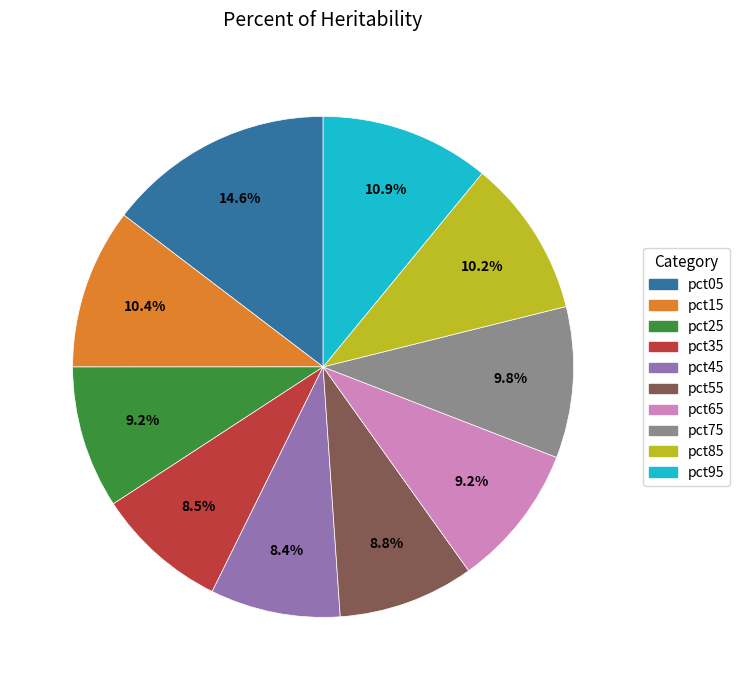

To the nearest percent, what is the difference between the pct65 and pct45 slice percentages?

1%